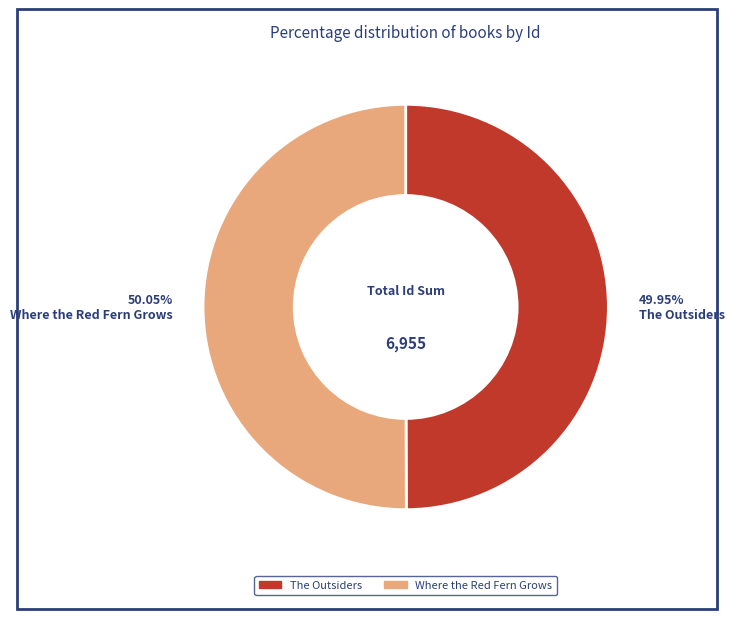

Is the sum of Where the Red Fern Grows and The Outsiders greater than half?

Yes